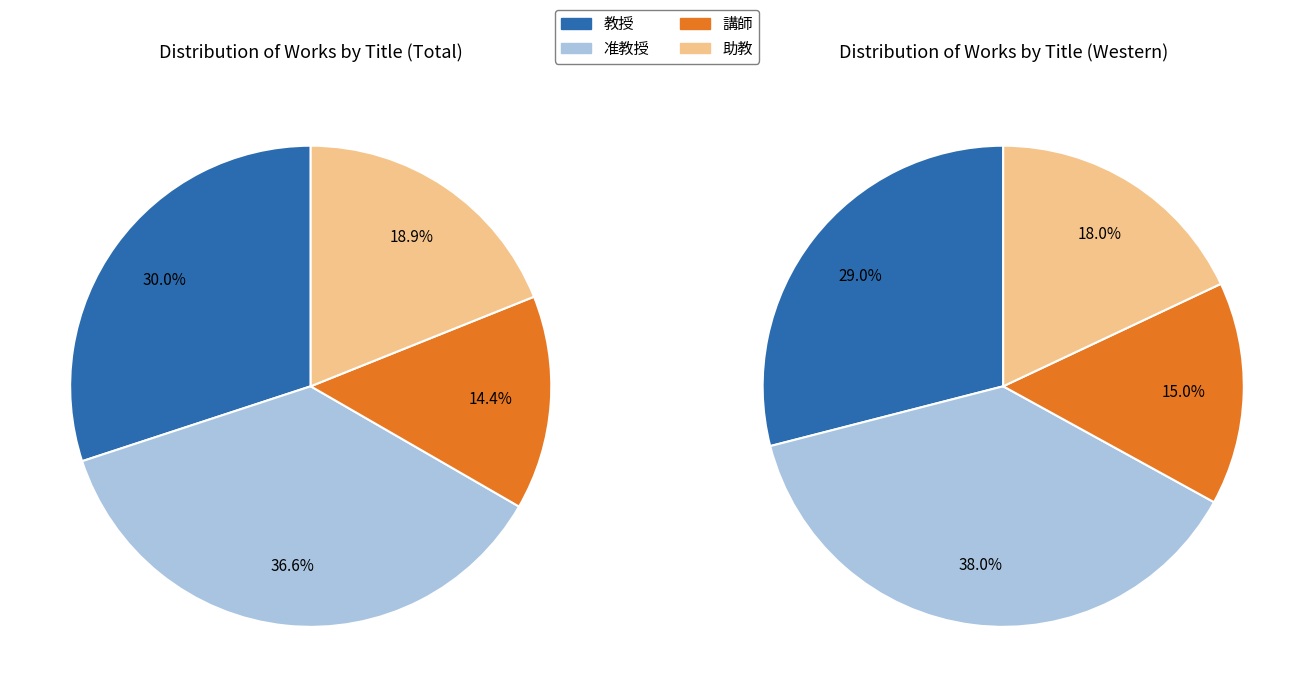

How many slices are in this pie chart?

4